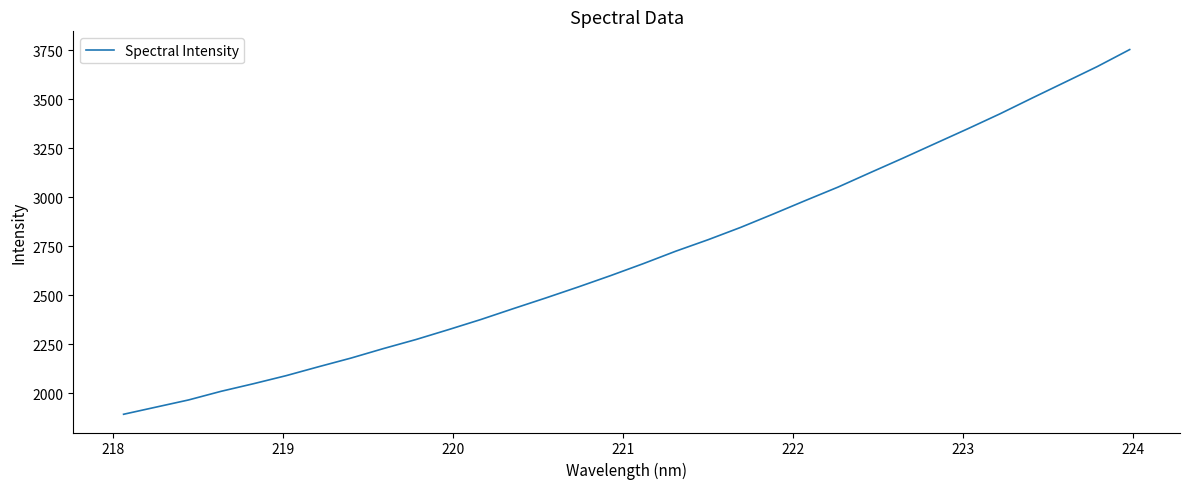

What is the difference between the maximum and minimum values?

1861.7